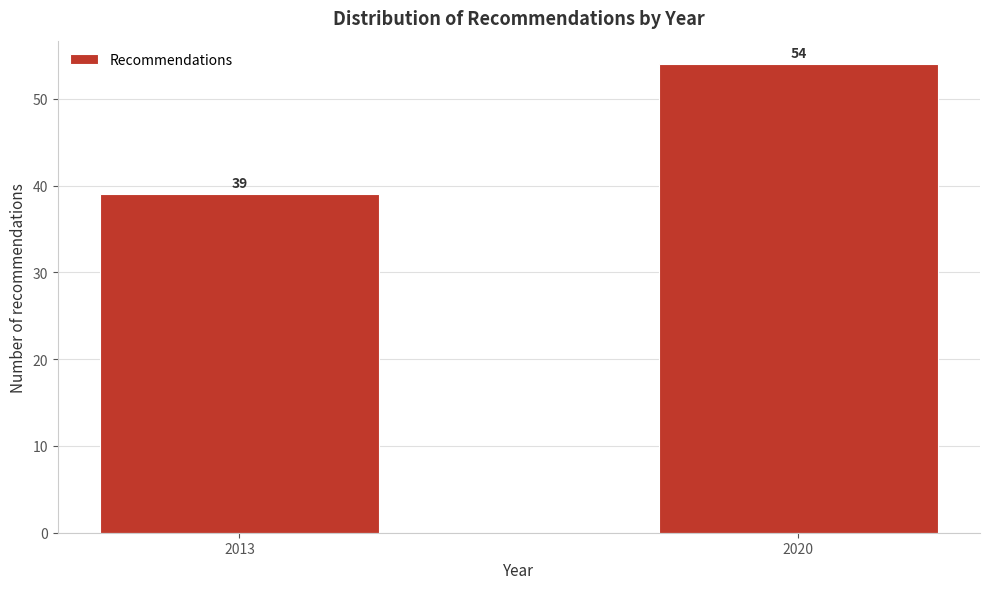

Reading left to right, what are all the values shown in this chart?

2013=39	2020=54